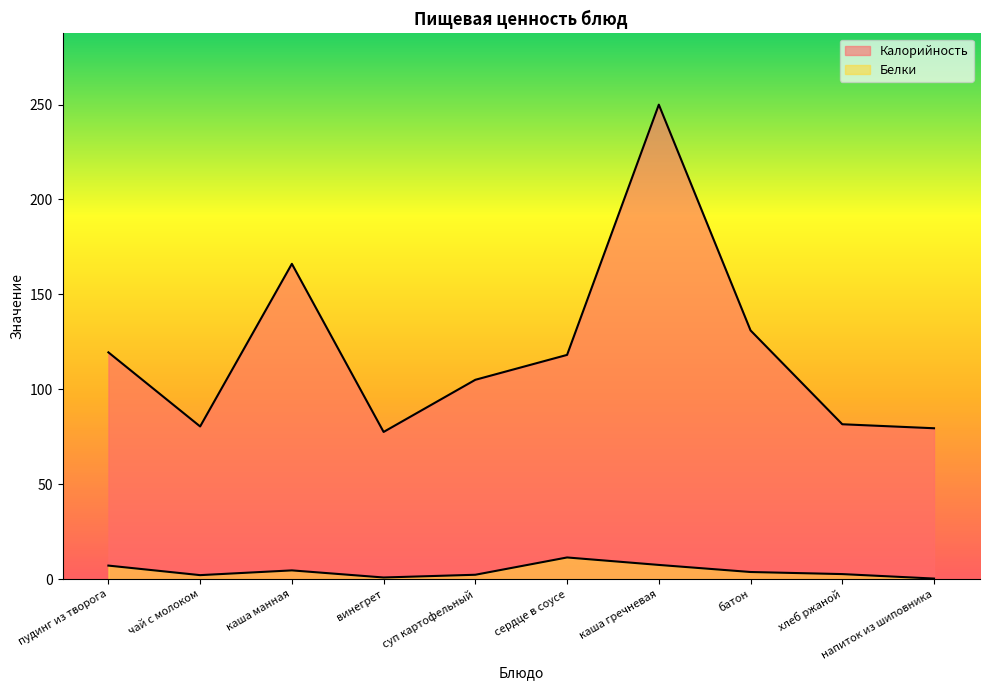

Where is the first local minimum for Белки?

чай с молоком